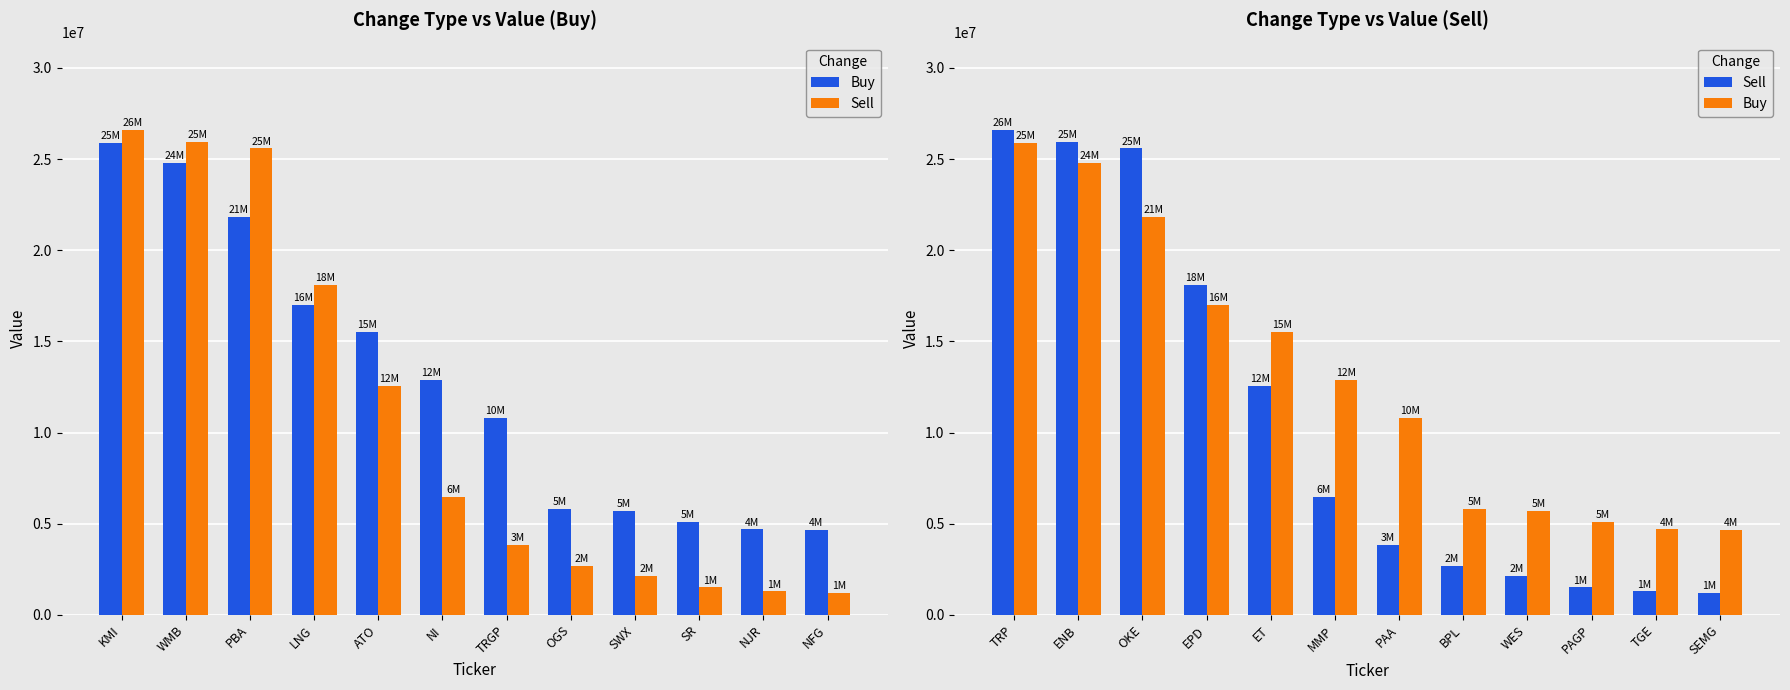

Reading left to right, list all the values displayed in this chart.

Buy: 25871000	24798000	21849000	16990000	15508000	12882000	10788000	5832000	5683000	5091000	4687000	4672000
Sell: 26599000	25951000	25588000	18119000	12568000	6447000	3857000	2694000	2113000	1504000	1286000	1210000